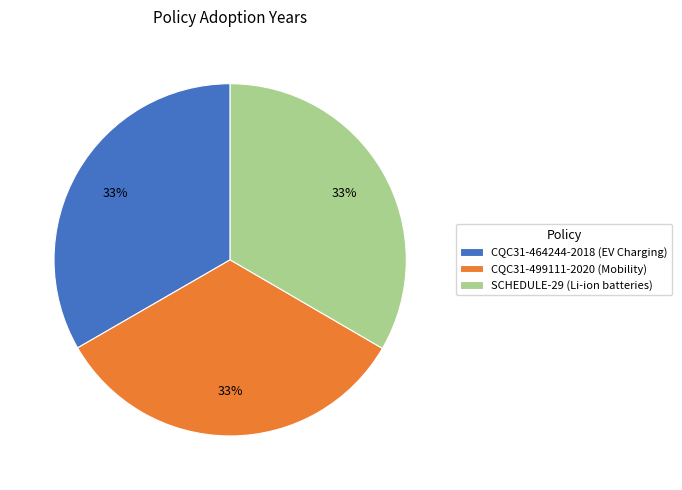

The CQC31-499111-2020 (Mobility) slice represents 33% of the pie. True or false?

True